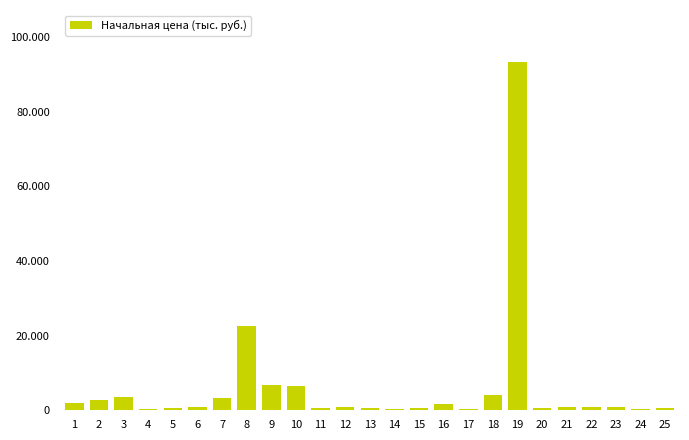

What is the difference between the maximum and minimum values?

92965